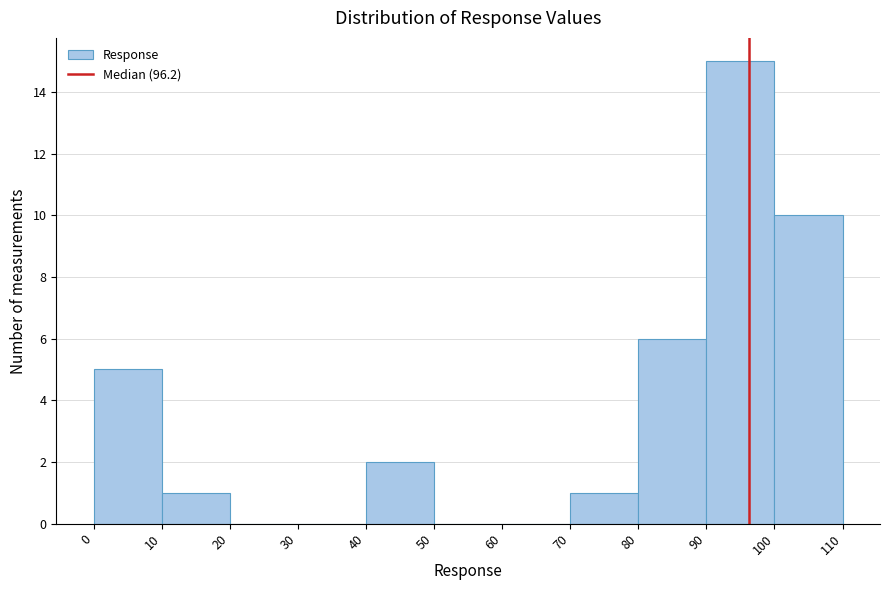

Reading left to right, transcribe this chart: for each bar, give the range it covers on the x-axis and its height. The values are not printed on the chart, so give them approximately, as read against the axis.

0 to 10: 5
10 to 20: 1
20 to 30: 0
30 to 40: 0
40 to 50: 2
50 to 60: 0
60 to 70: 0
70 to 80: 1
80 to 90: 6
90 to 100: 15
100 to 110: 10